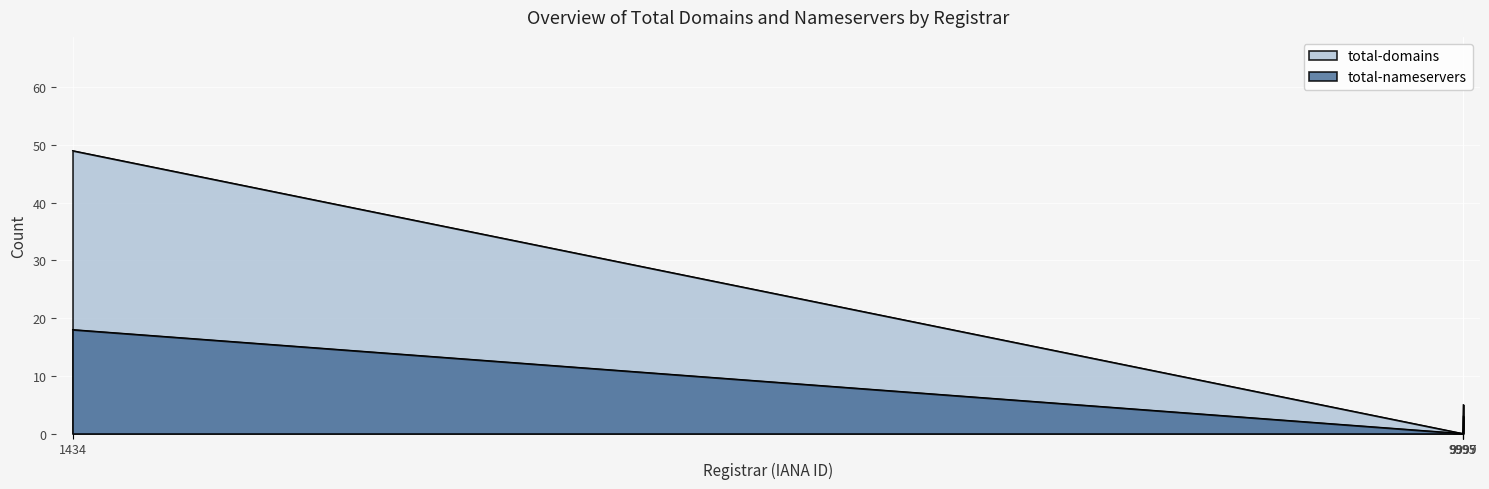

Count the number of data series in this chart.

2